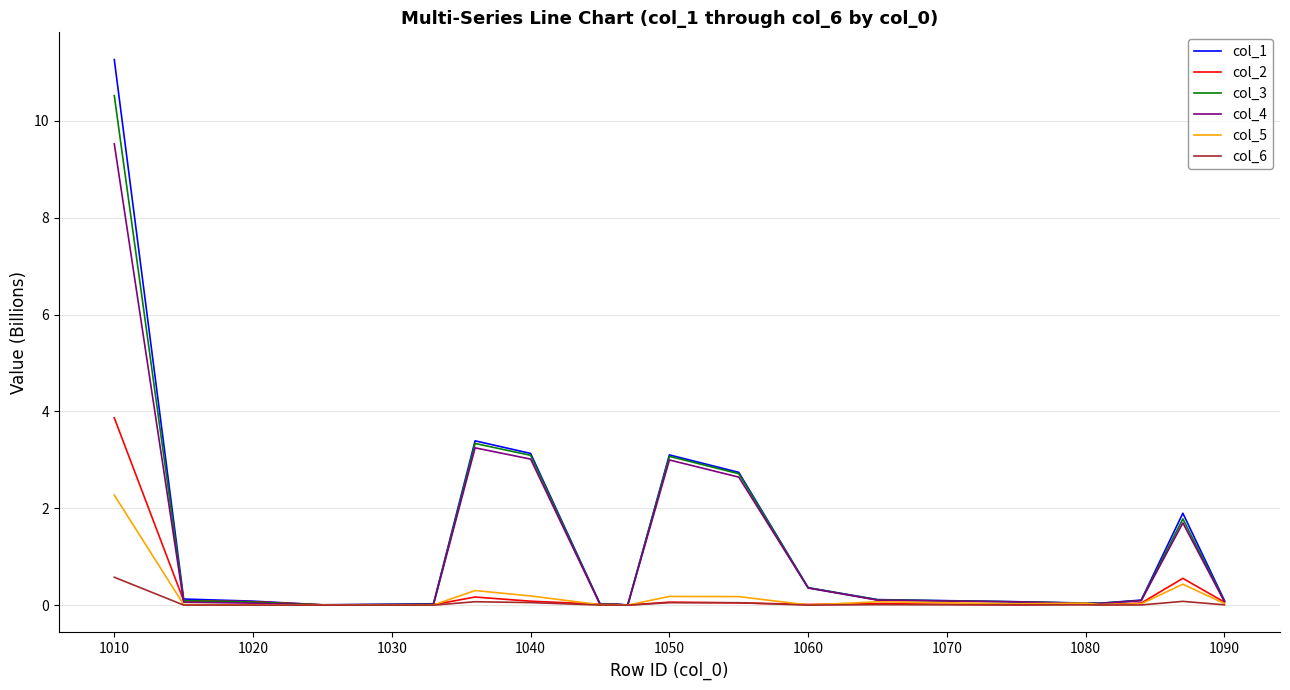

What is the greatest value displayed?

11.3